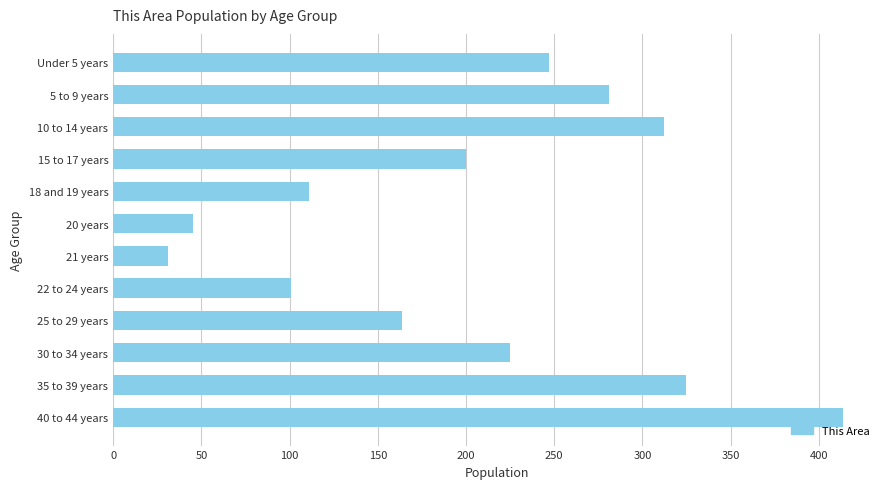

Between 21 years and 5 to 9 years, which is larger?

5 to 9 years